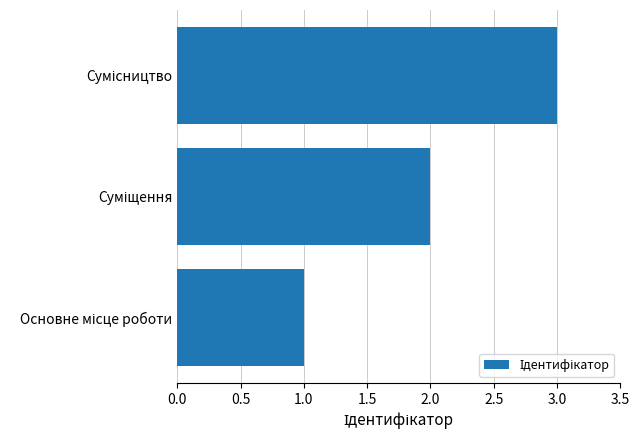

What is the sum of all values?

6